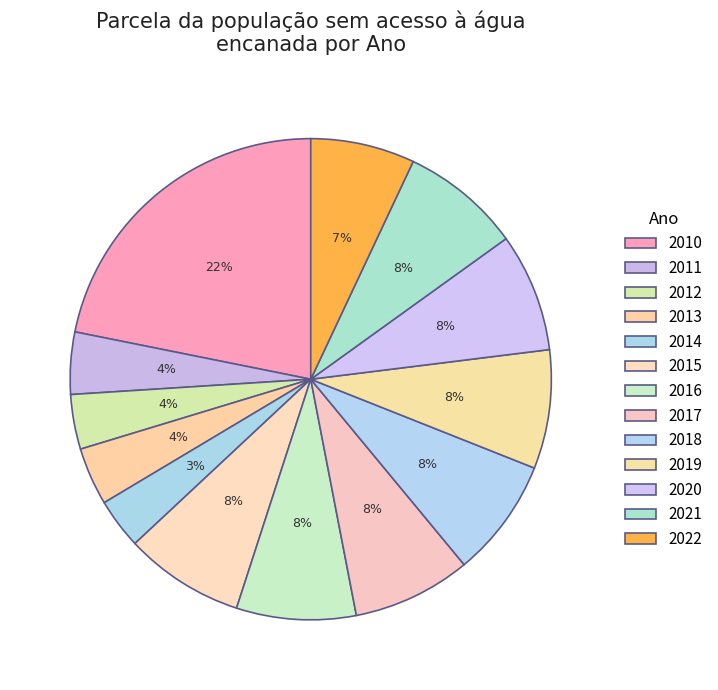

Does 2013 represent more than half of the total?

No